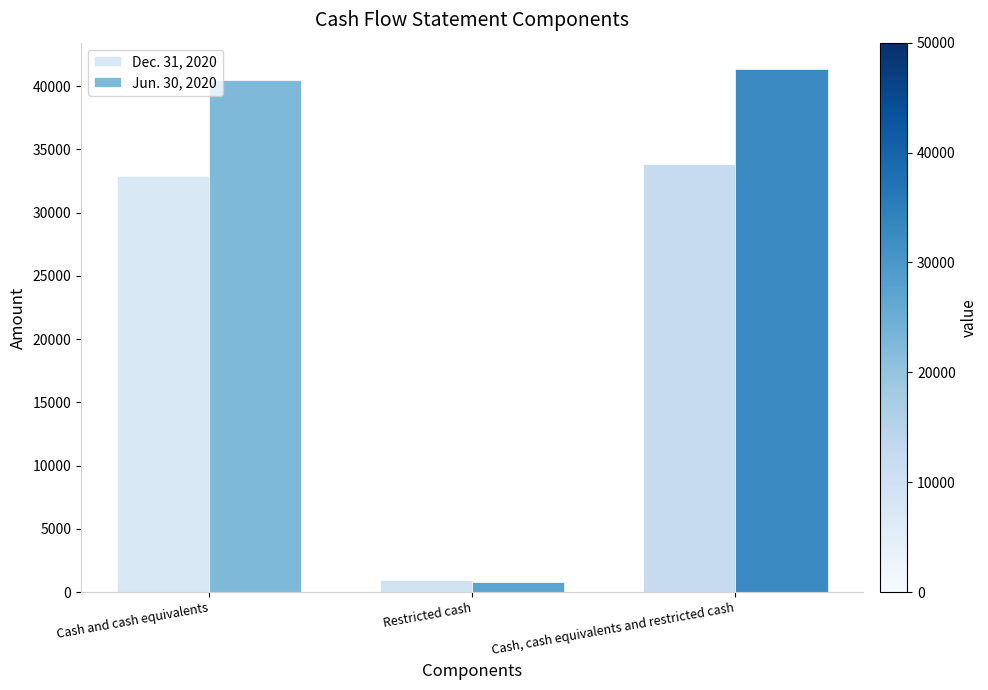

What is the difference between the highest and lowest values at Cash, cash equivalents and restricted cash?

7537